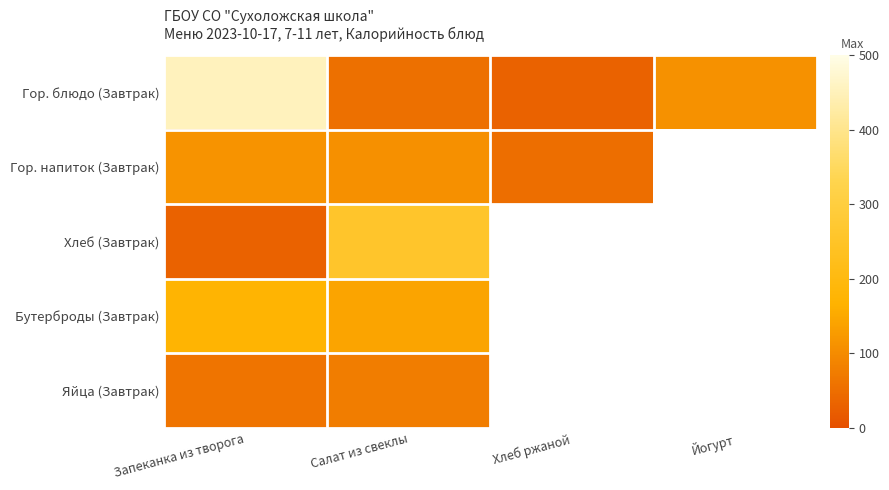

True or false: Яйца (Завтрак) has a value of 114.8 at Салат из свеклы.

False